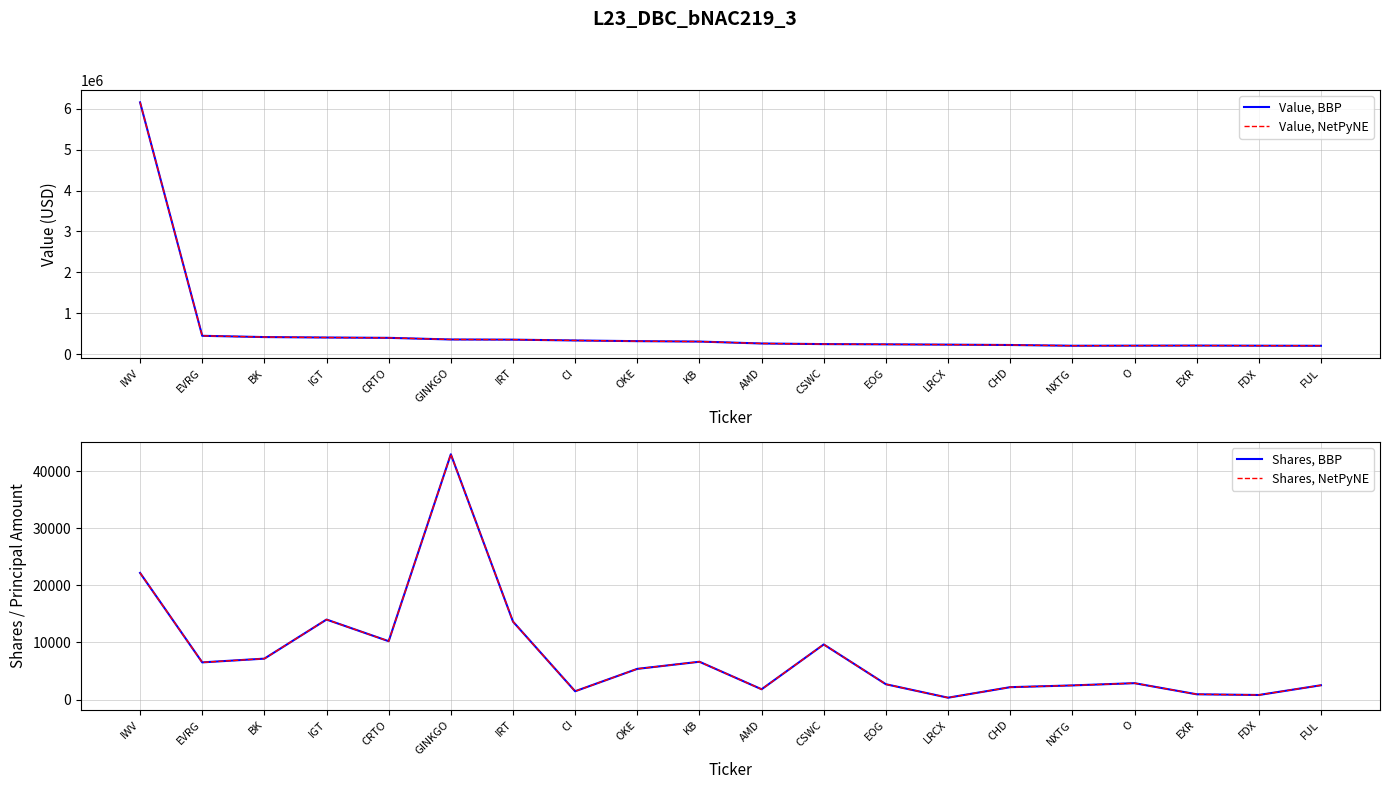

At how many categories does at least one series exceed 4132995?

1